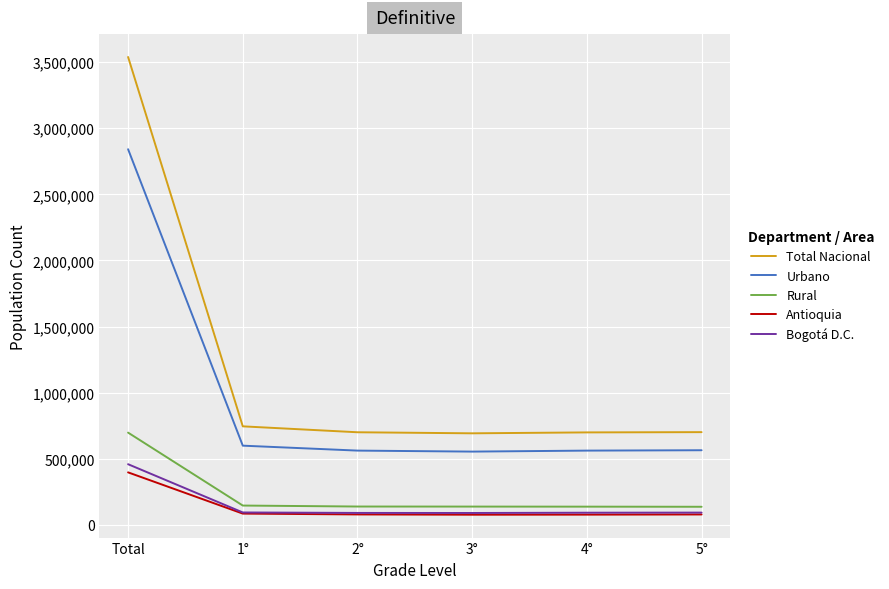

How many lines are shown in the chart?

5